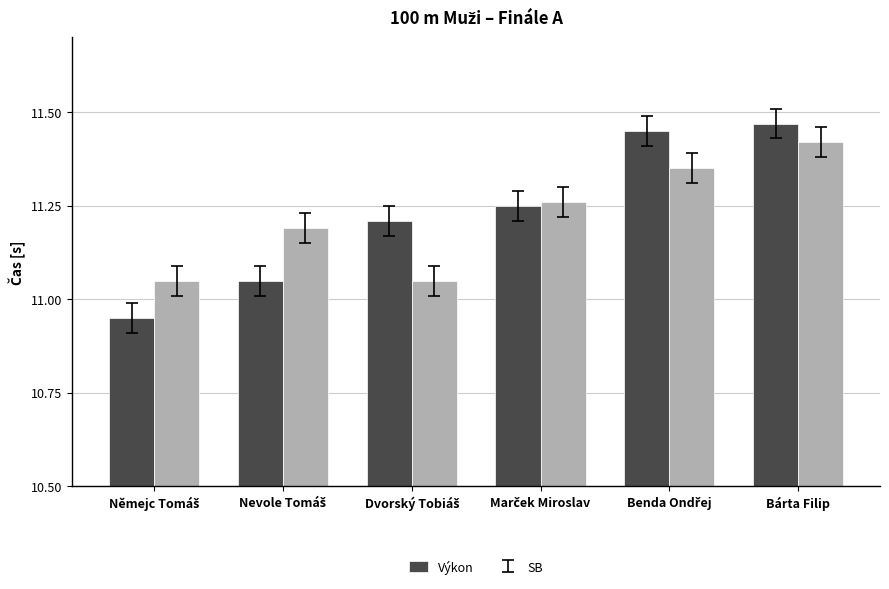

Rank the series by their maximum value, from lowest to highest.

SB, Výkon